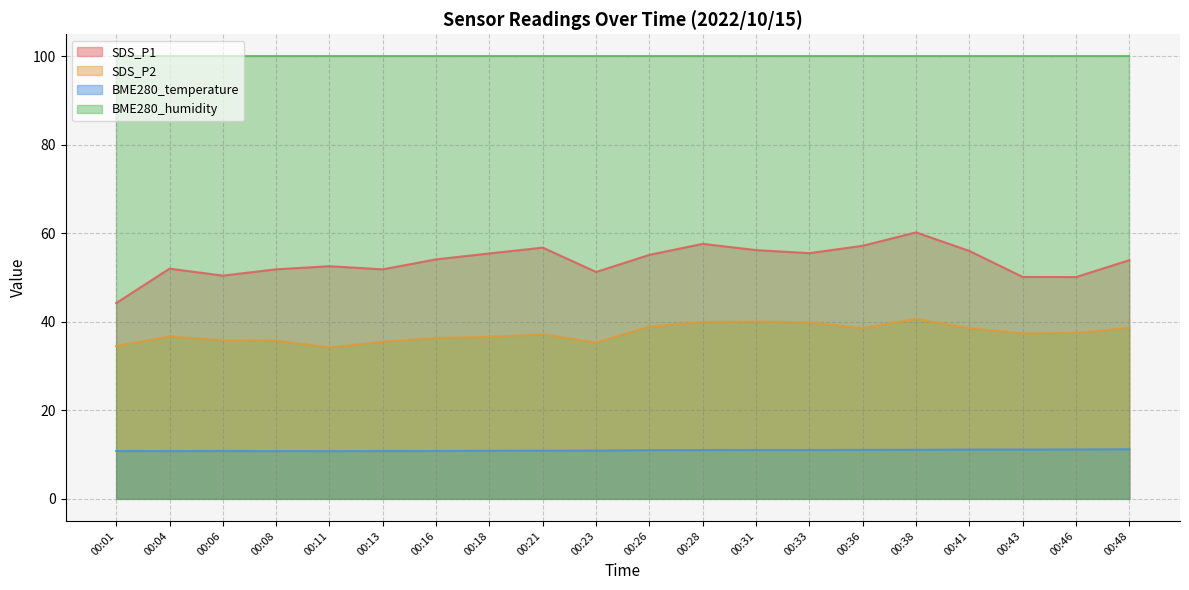

At 00:11, list the series in order from smallest to largest.

BME280_temperature, SDS_P2, SDS_P1, BME280_humidity